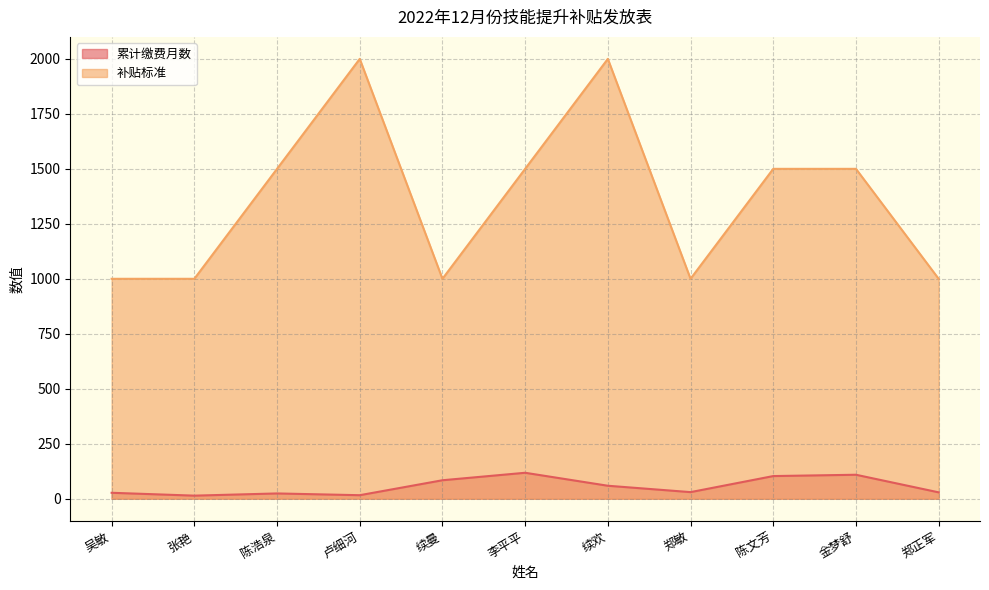

Where is the first local minimum for 补贴标准?

续曼